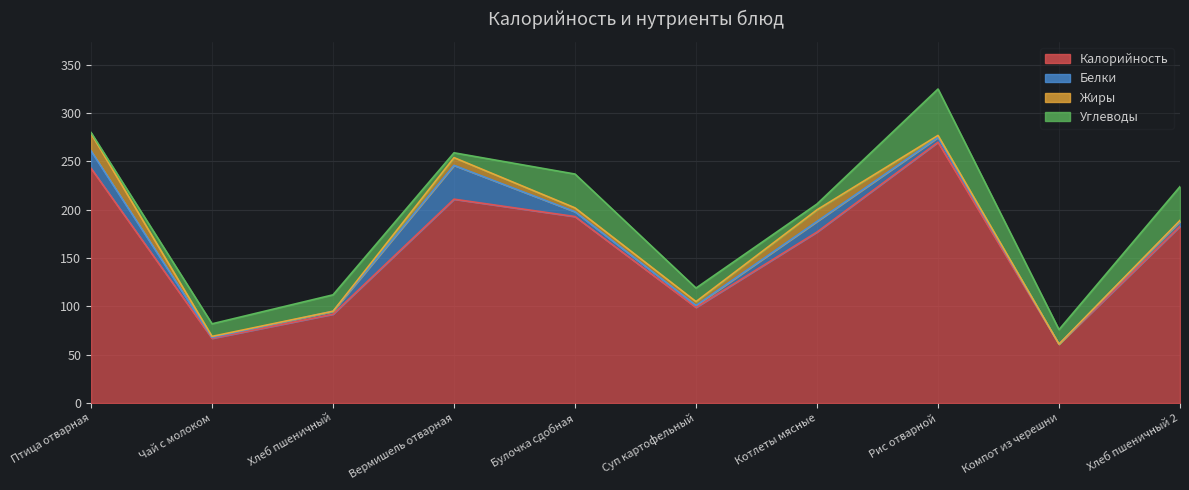

True or false: Жиры and Калорийность cross at least once.

False